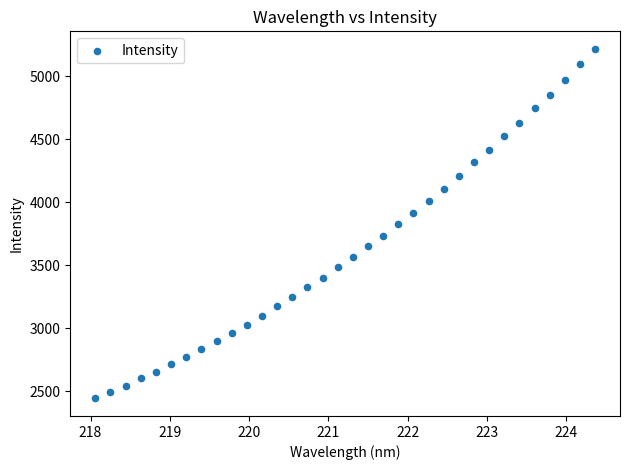

What is the range of Y values (max minus min)?

2771.7